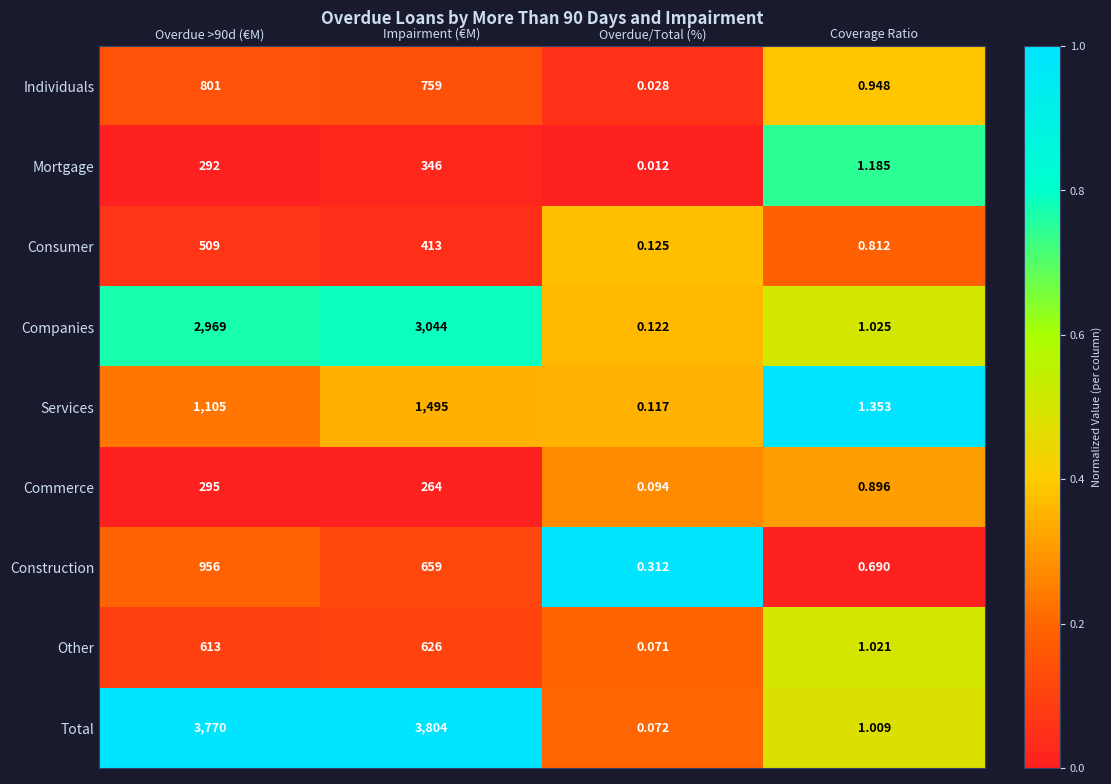

At which category does the chart reach its minimum across all series?

Overdue/Total (%)